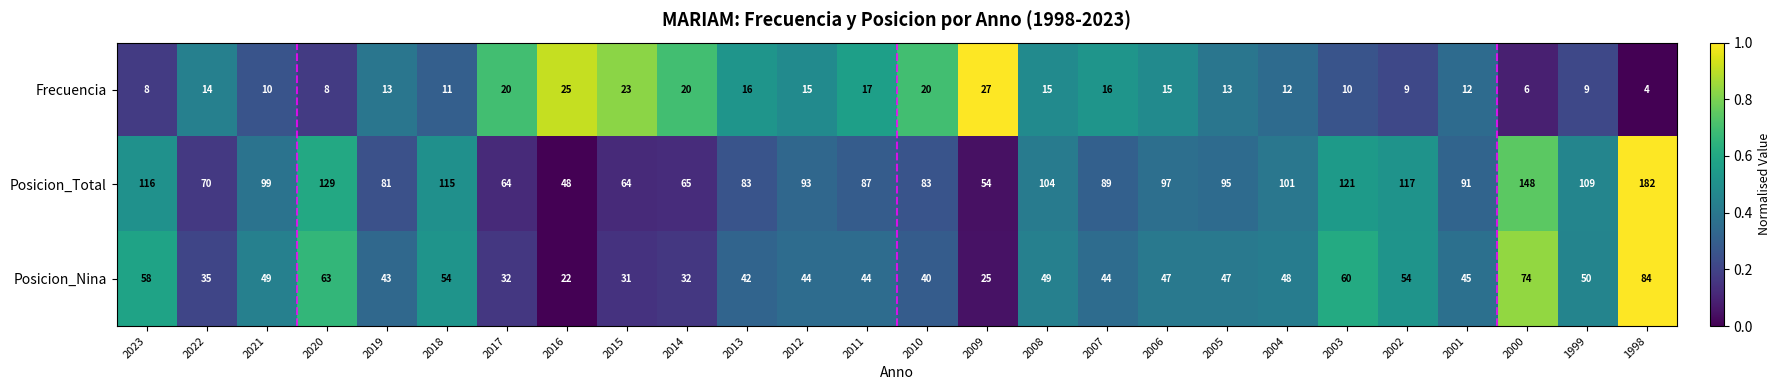

At which category is the sum across all series the highest?

1998